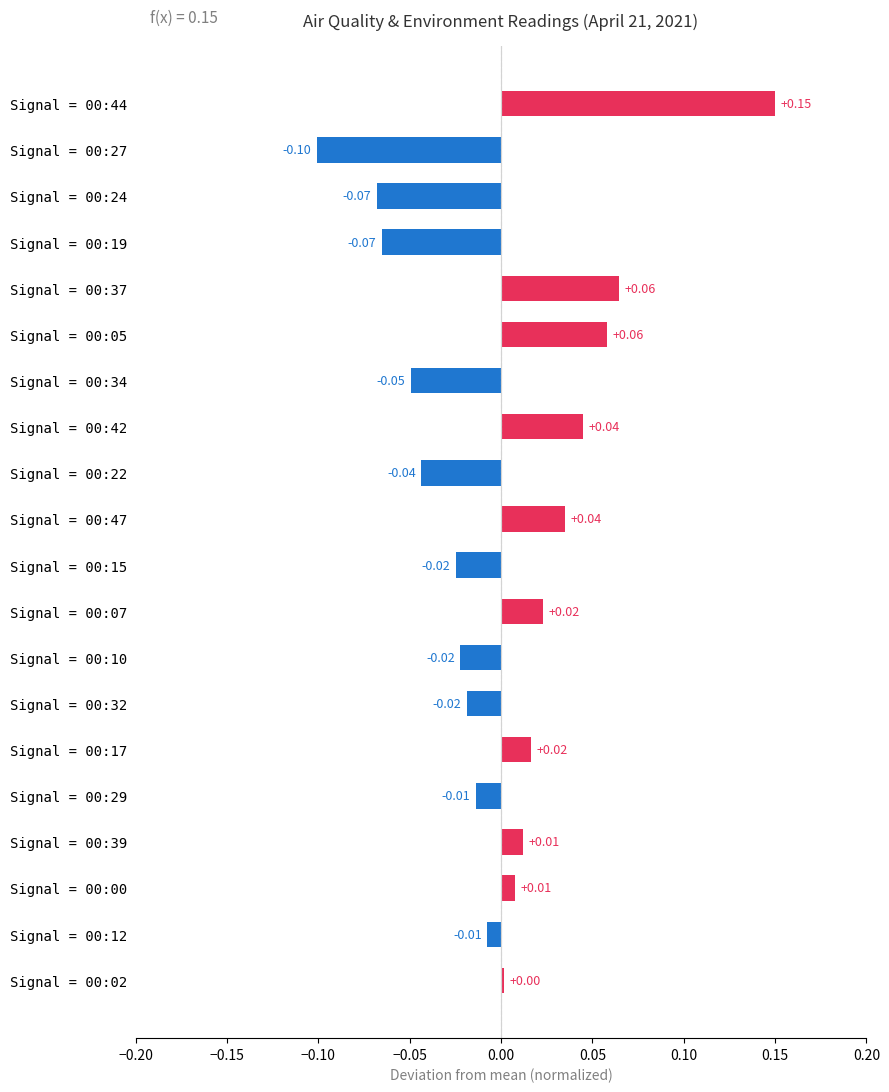

Which category has the lowest value across all series?

Signal = 00:27